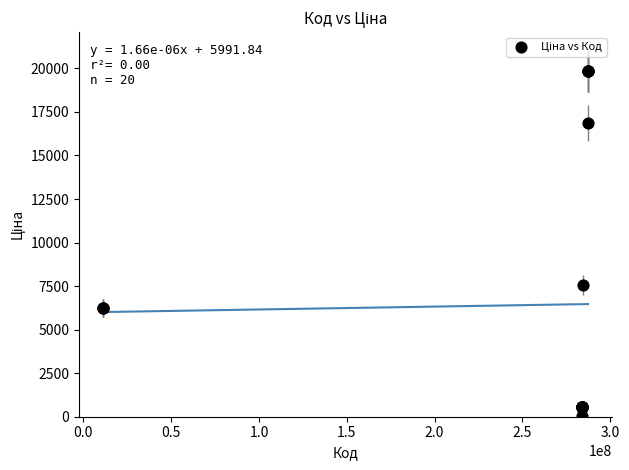

What Y value in the scatter plot is closest to 9931?

7545.9